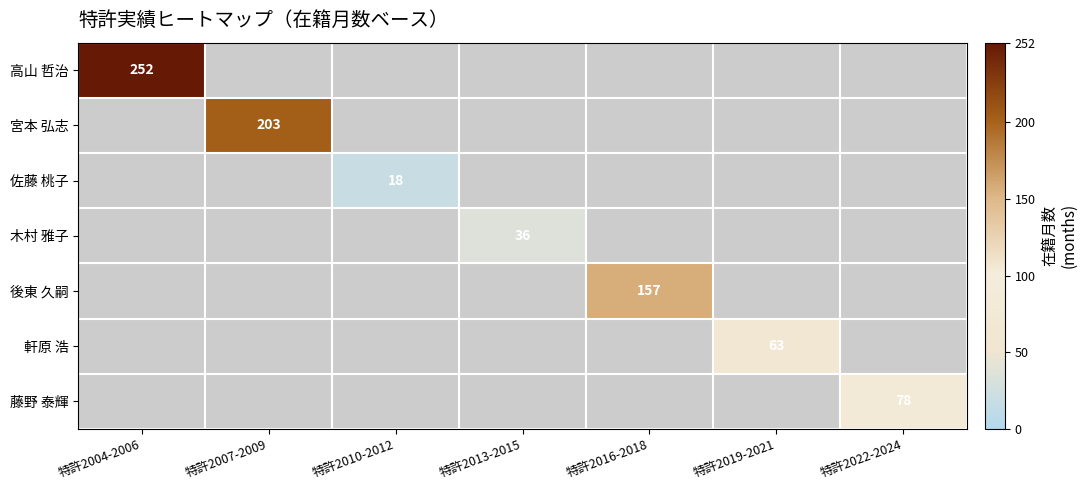

The value of 佐藤 桃子 at 特許2010-2012 is 18. True or false?

True